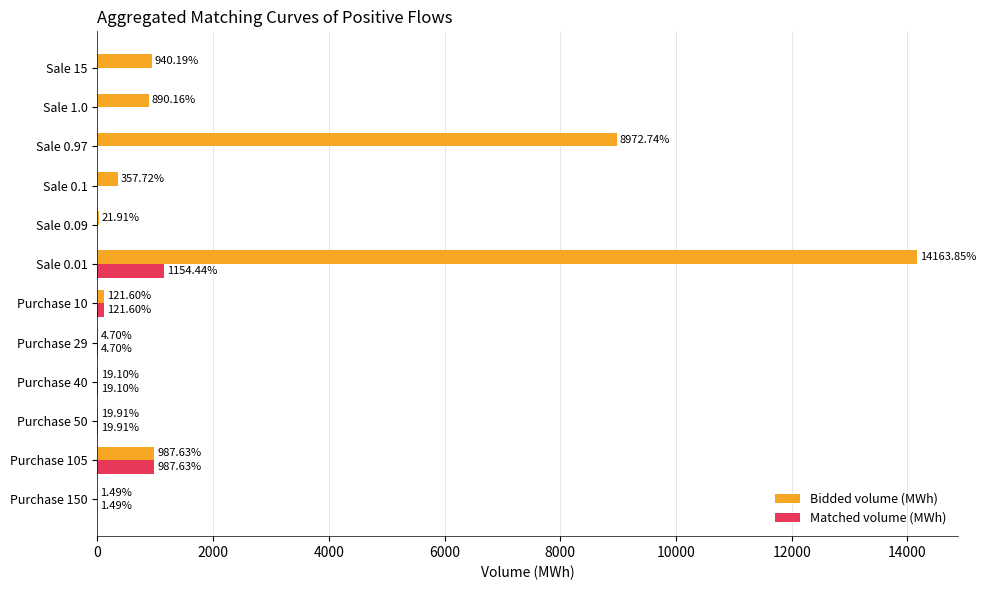

Which series has the largest total across all categories?

Bidded volume (MWh)